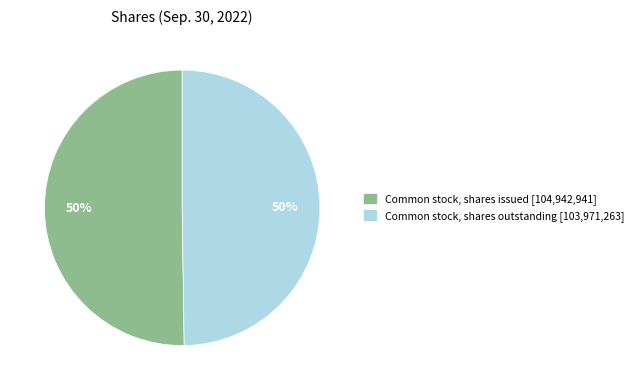

Count the number of slices in the pie.

2